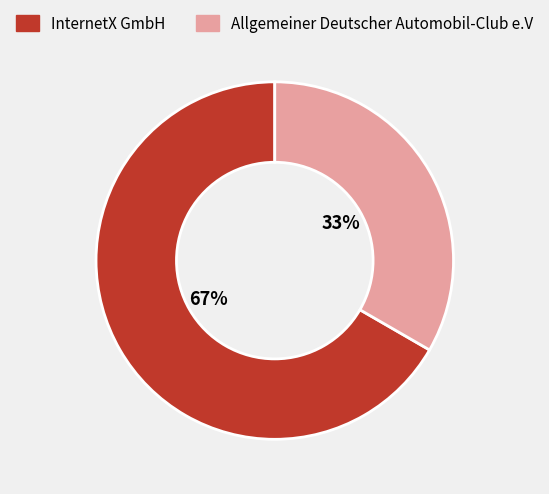

What is the ratio of the value at Allgemeiner Deutscher Automobil-Club e.V to the value at InternetX GmbH?

0.5